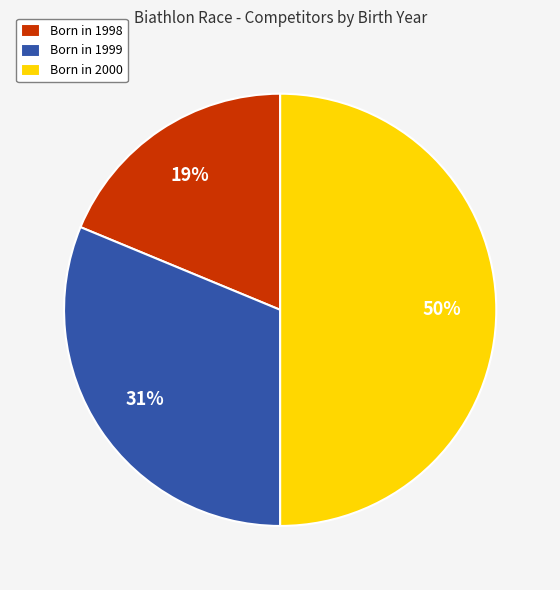

Approximately how many times larger is the value at Born in 2000 compared to Born in 1999?

1.6